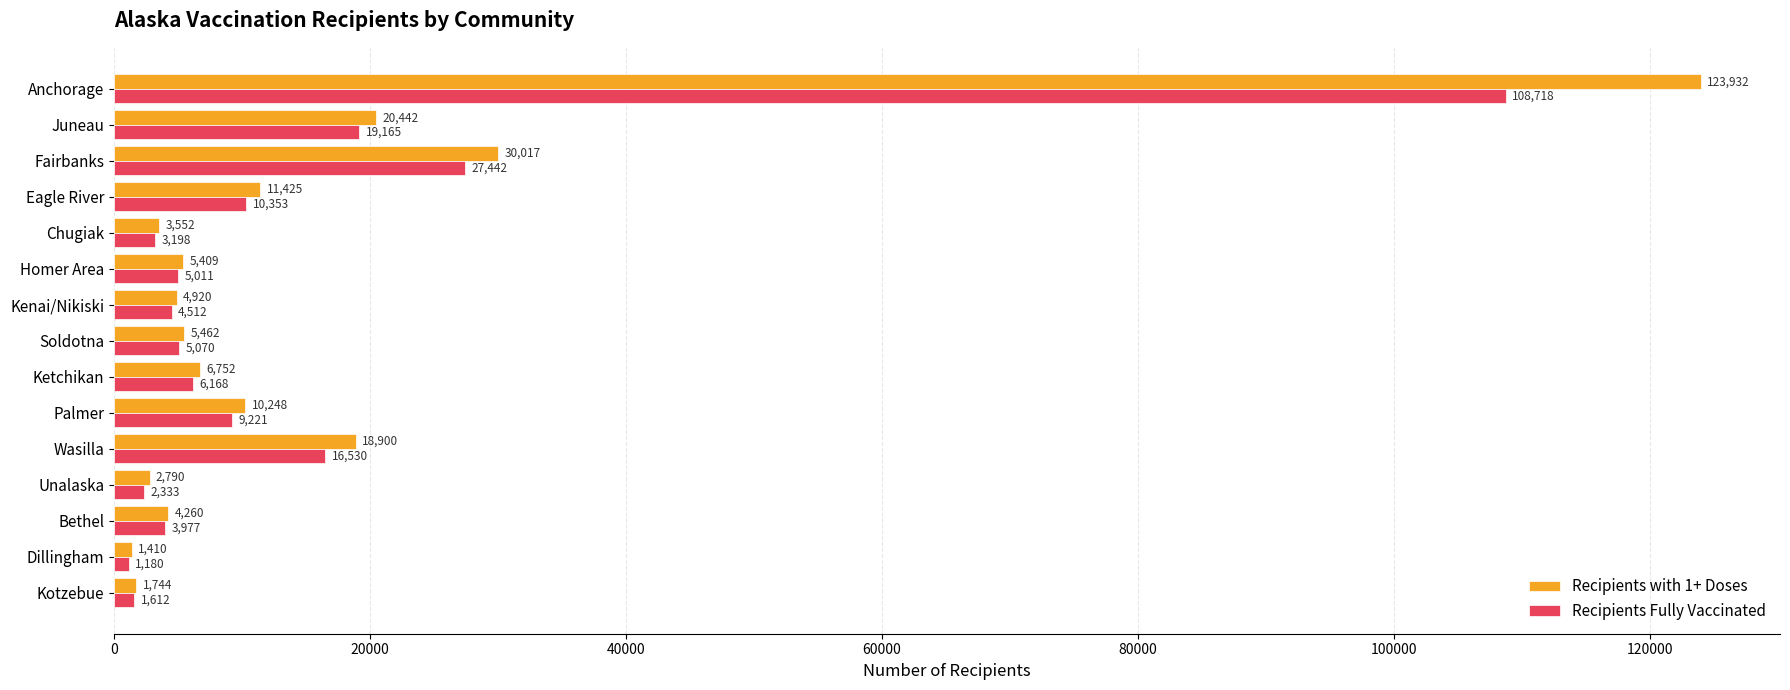

List the series in order of their overall mean, highest first.

Recipients with 1+ Doses, Recipients Fully Vaccinated